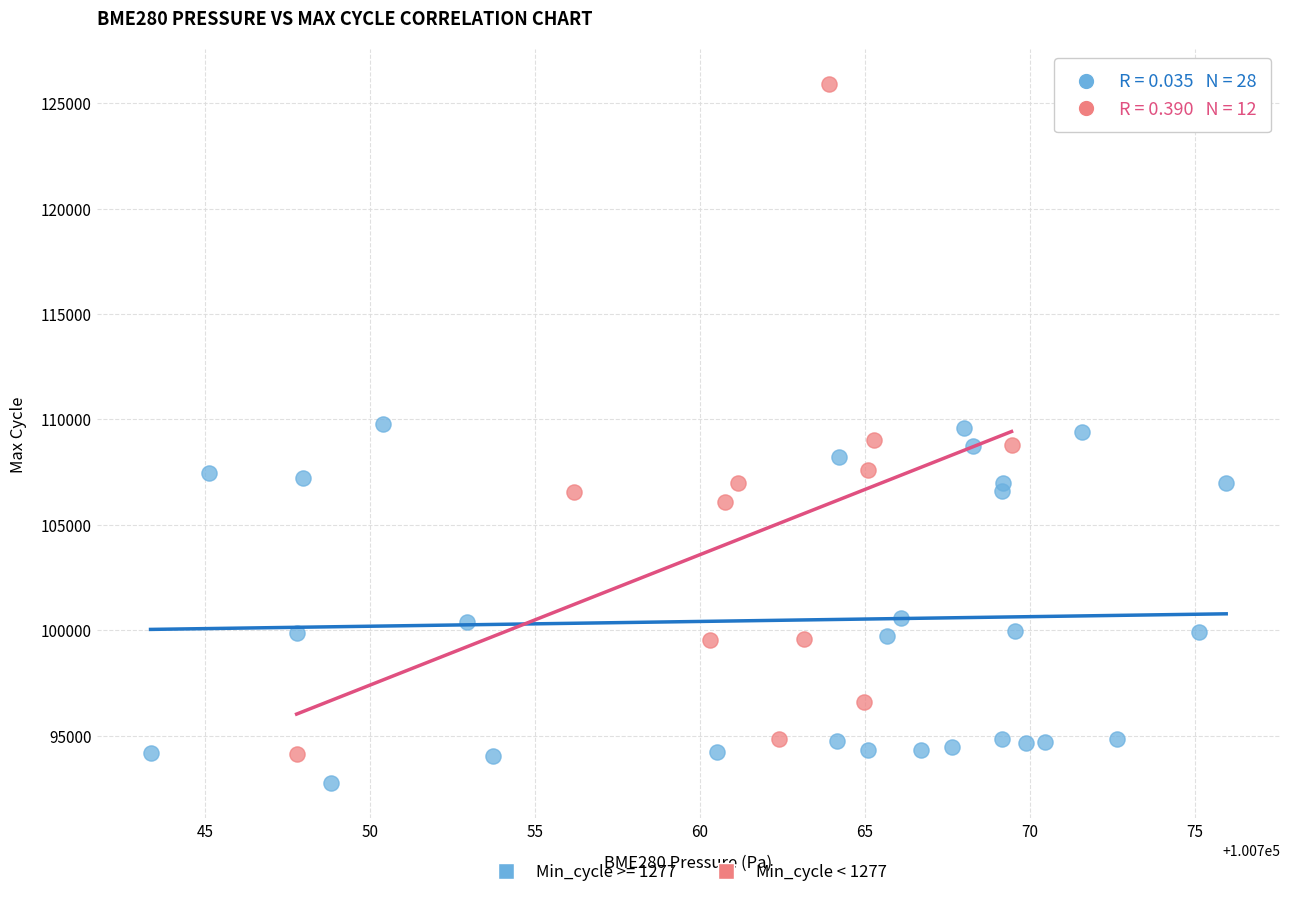

Which series has the widest spread of Y values?

Min_cycle < 1277